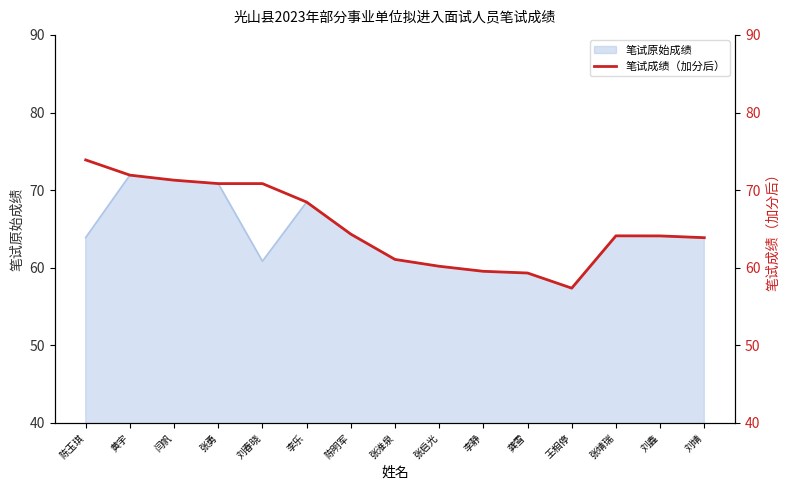

What is the average value?

65.4